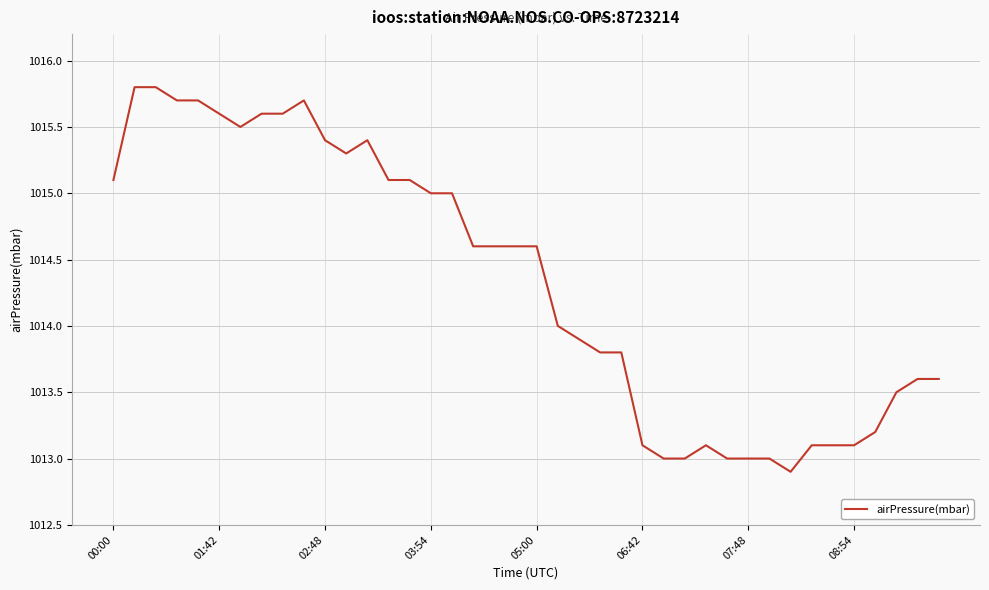

What is the minimum value shown in the chart?

1012.9